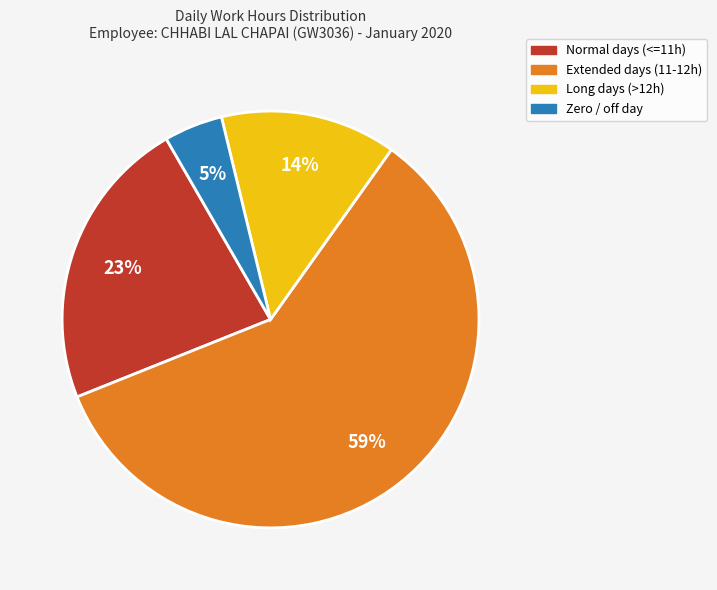

Is there any slice that represents more than half of the pie?

Yes